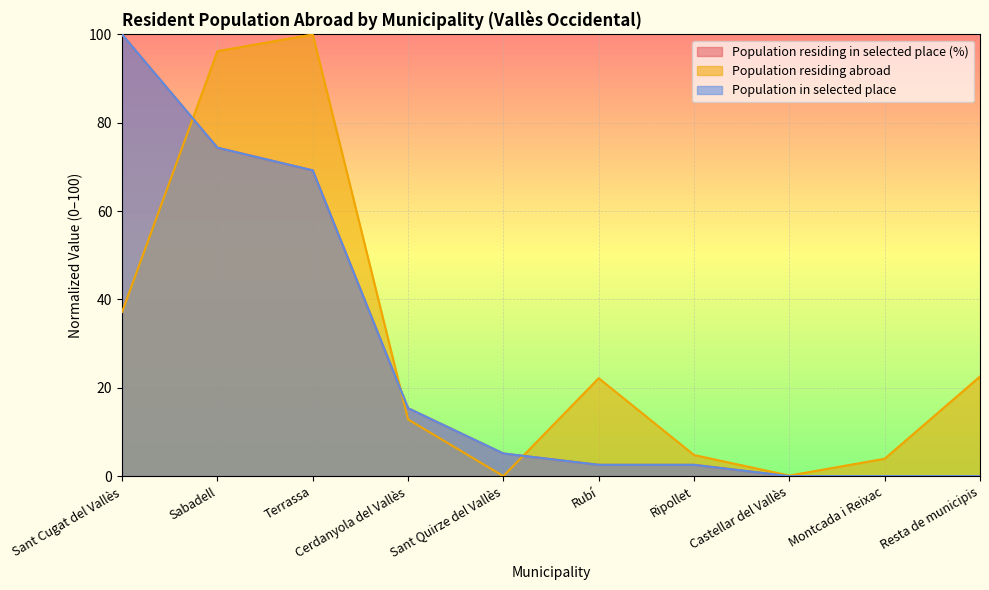

How many times do Population in selected place and Population residing in selected place (%) cross each other?

1